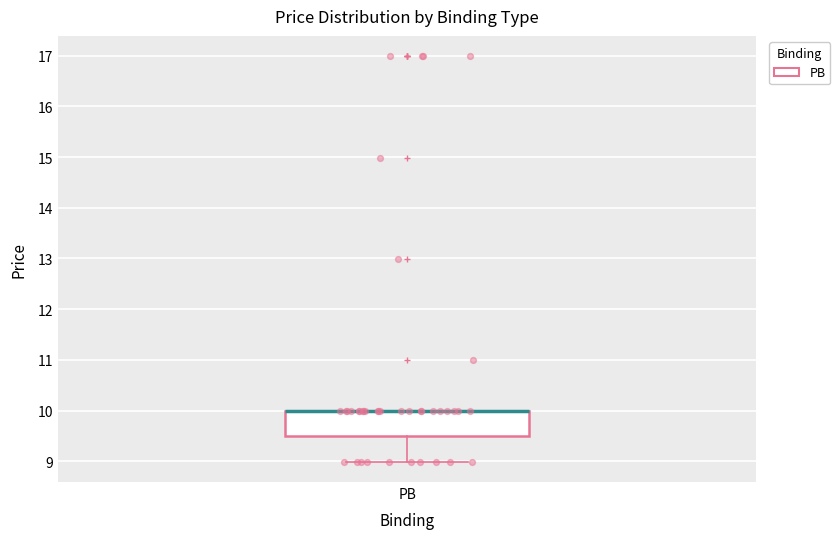

Transcribe this box plot: give where the median line is, the range the box spans, and where the two whiskers end, as read against the y-axis. The values are not printed on the chart, so give them approximately, as read against the axis.

median 10.0 (drawn on the box's upper edge), box 9.5 to 10.0, whiskers 9.0 to 10.0